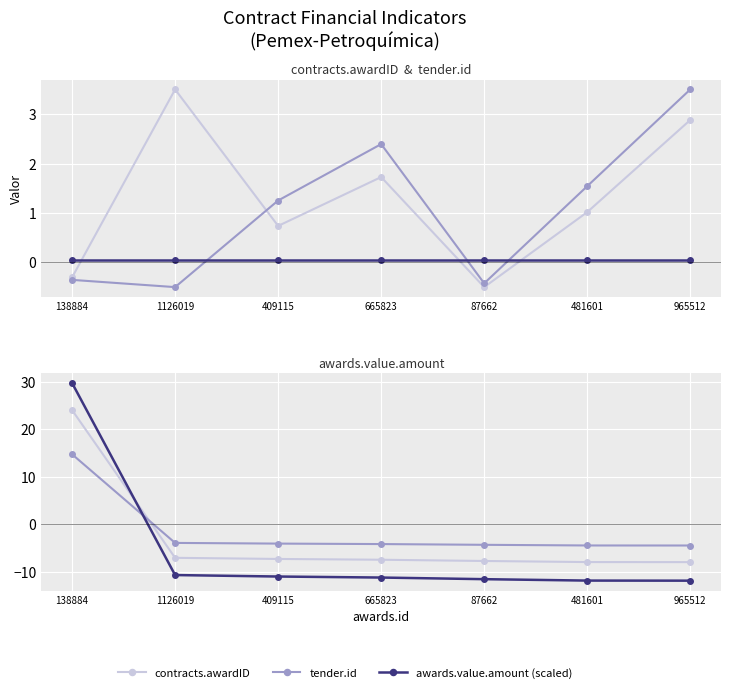

Is the value of awards.value.amount (scaled) at 665823 greater than the value of contracts.awardID at 87662?

No